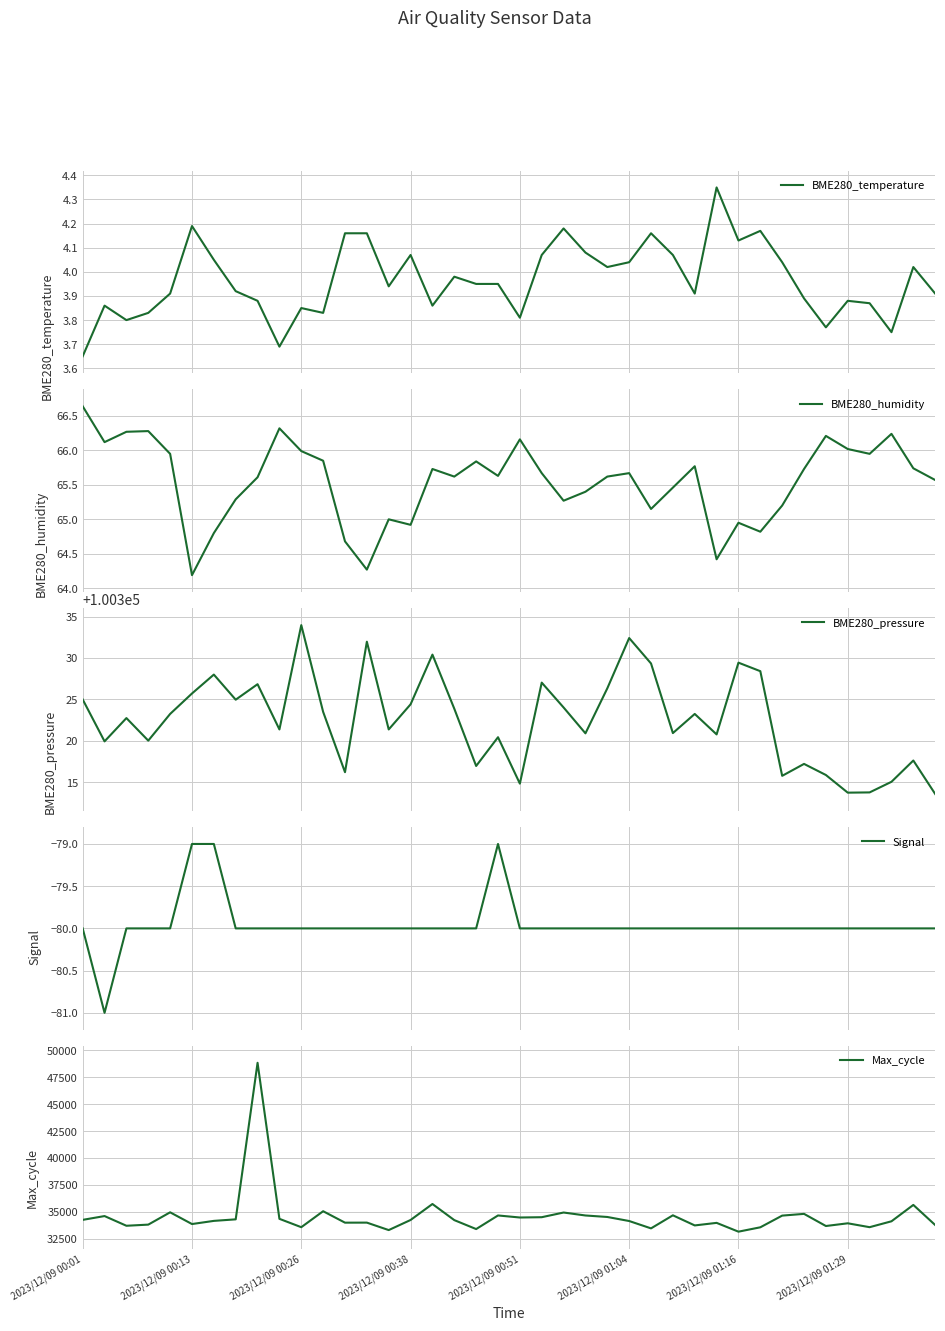

How many lines are shown in the chart?

5